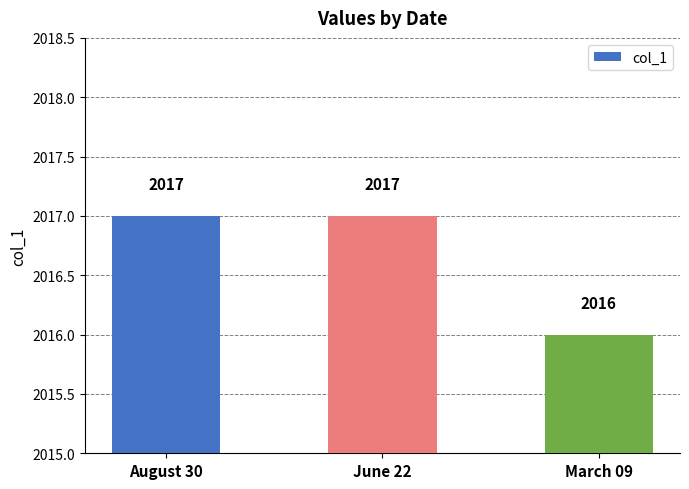

What is the sum of all values?

6050